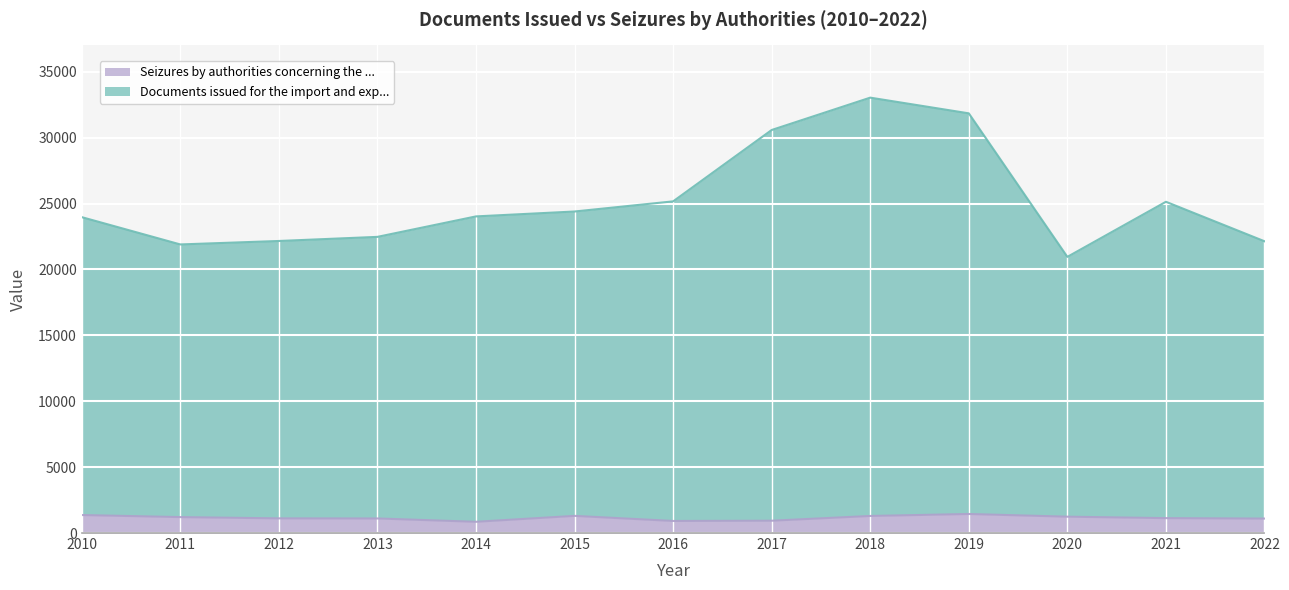

What is the maximum value for Seizures by authorities concerning the ...?

1444